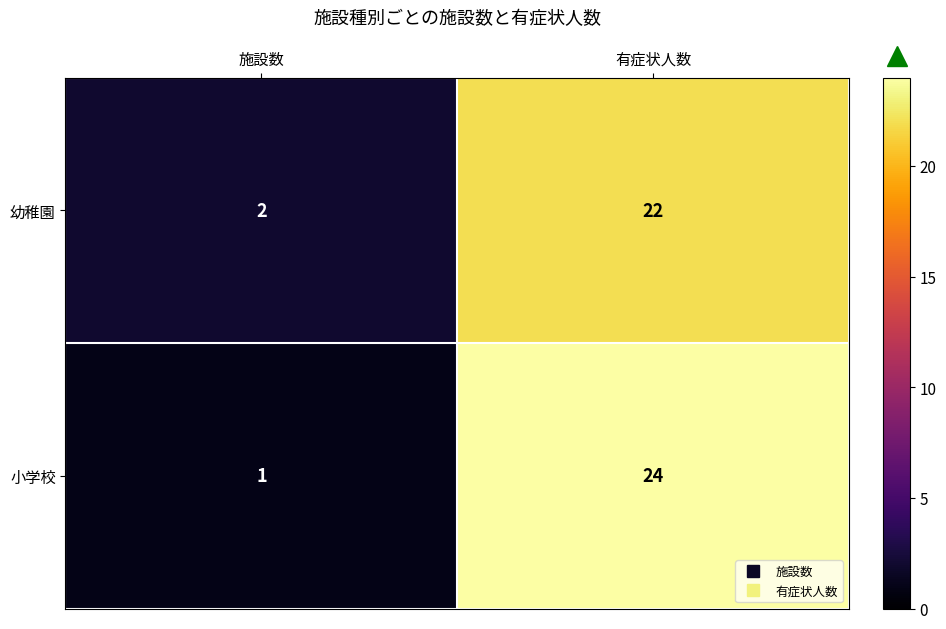

Is it true that 幼稚園 equals 3 at 施設数?

False